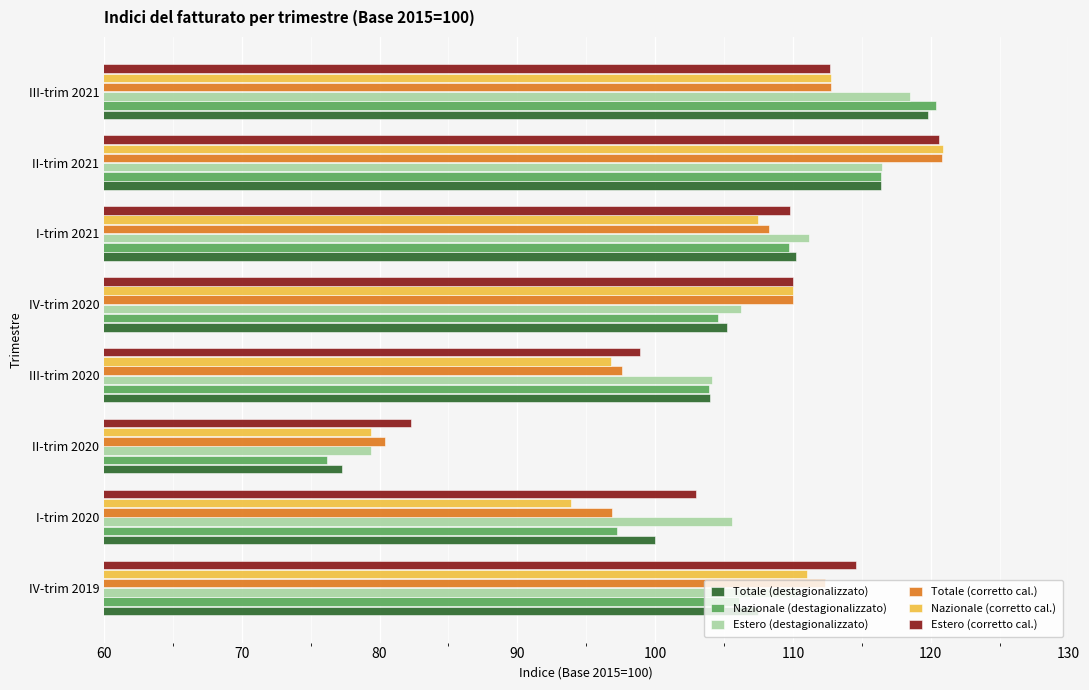

What is the difference between the maximum and second lowest values in the Totale (destagionalizzato) series?

19.8